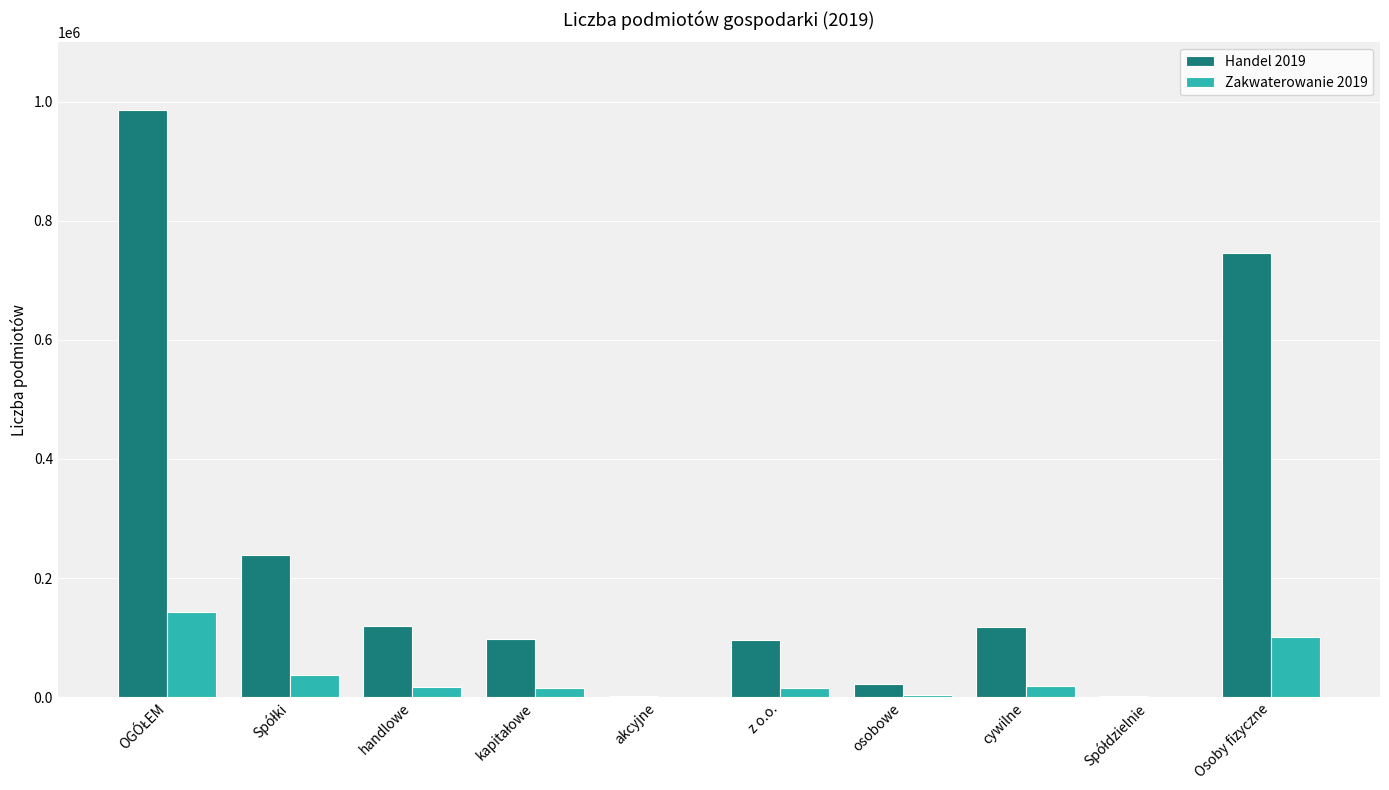

What is the sum of all Handel 2019 values?

2427414